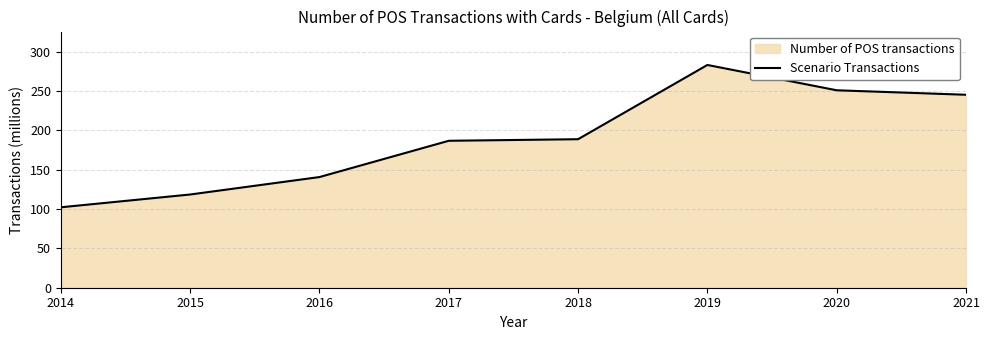

At which category does the data reach its first local peak?

2019